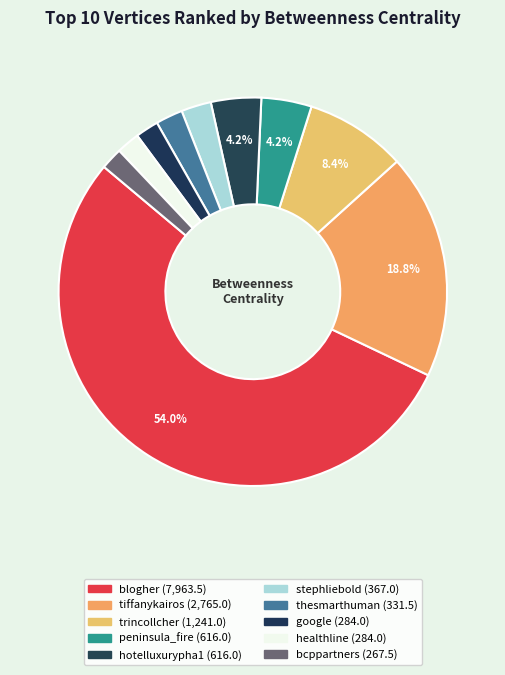

Is the sum of bcppartners and blogher greater than half?

Yes